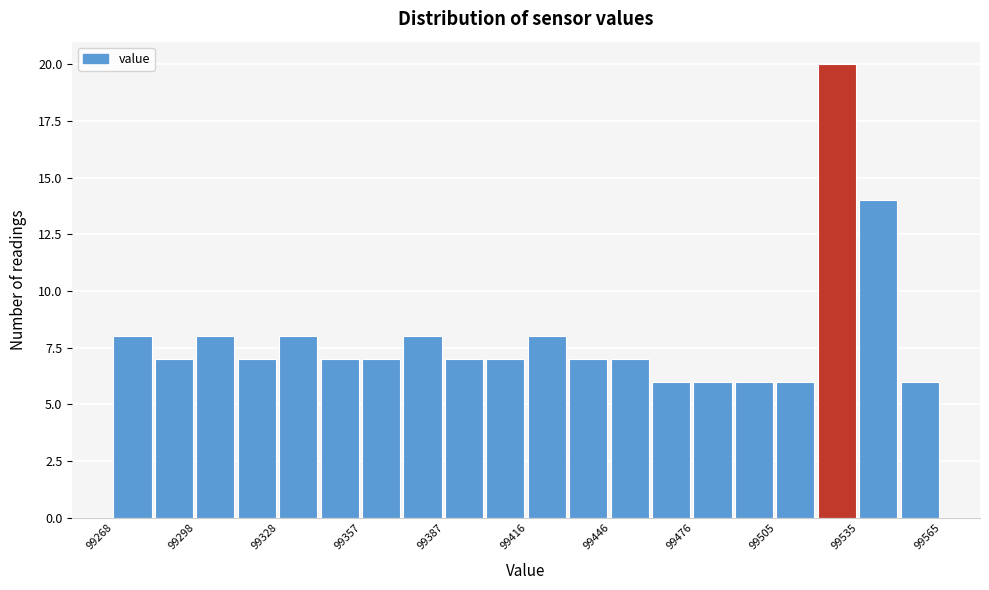

Around what value on the x-axis is the tallest bar? Give the approximate position of its centre, as read against the axis.

99525